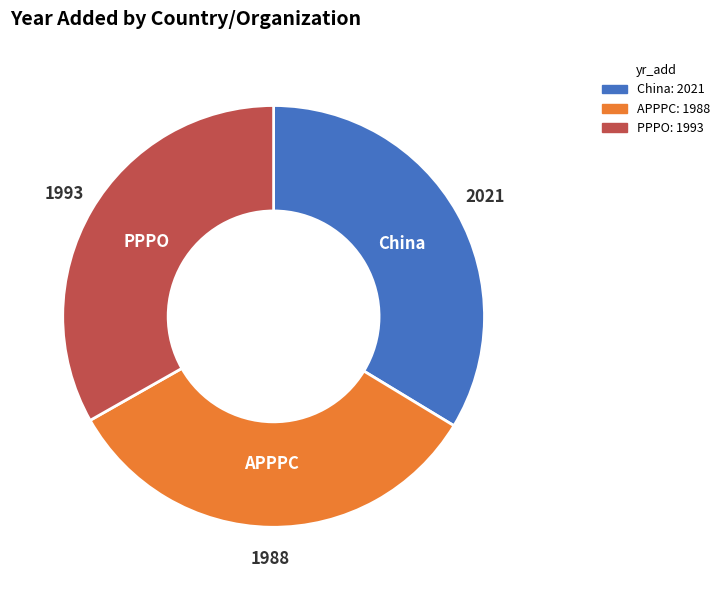

True or false: APPPC accounts for 33% of the total.

True